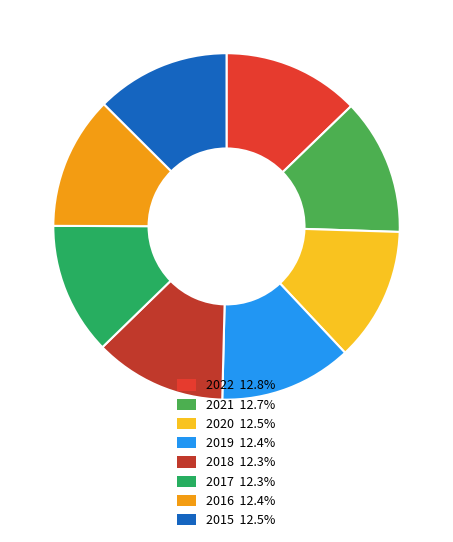

To the nearest percent, what percentage of the pie is 2018?

12%